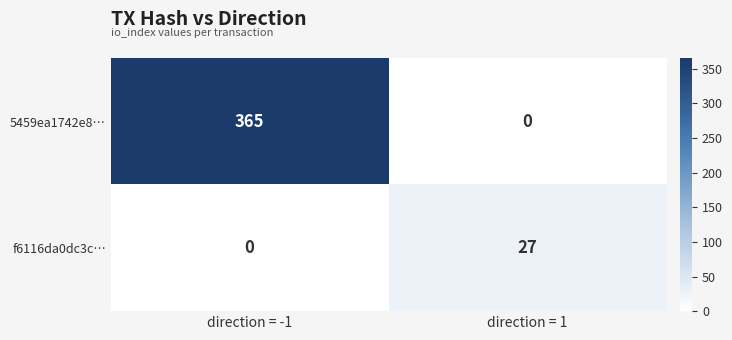

What is the highest value of the 5459ea1742e8… series?

365